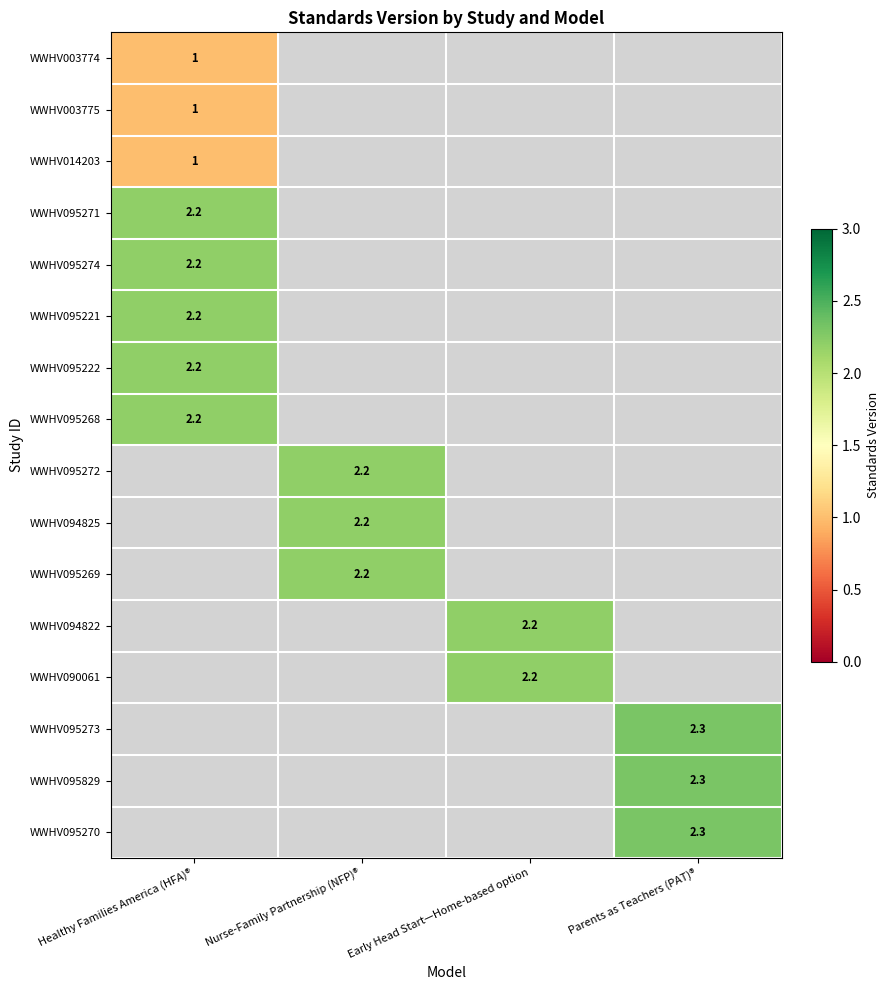

Between Early Head Start—Home-based option and Healthy Families America (HFA)®, which is larger?

Healthy Families America (HFA)®